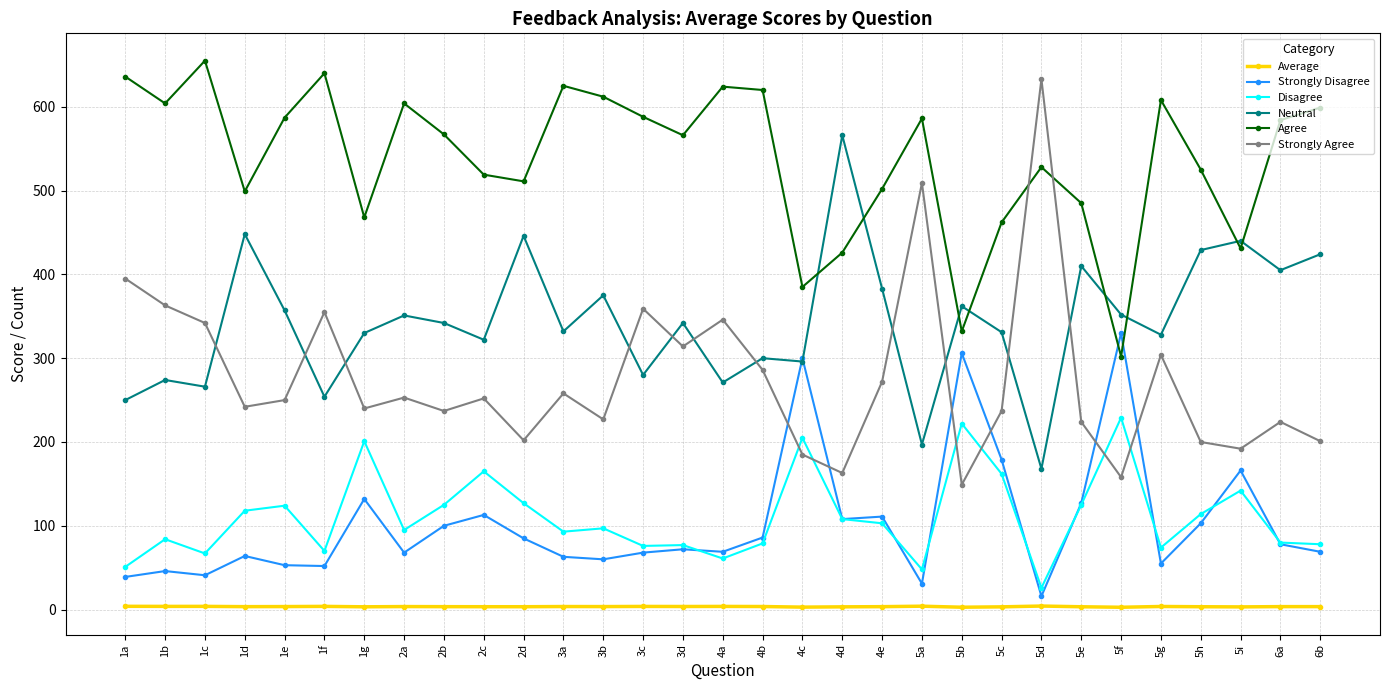

How many lines are shown in the chart?

6